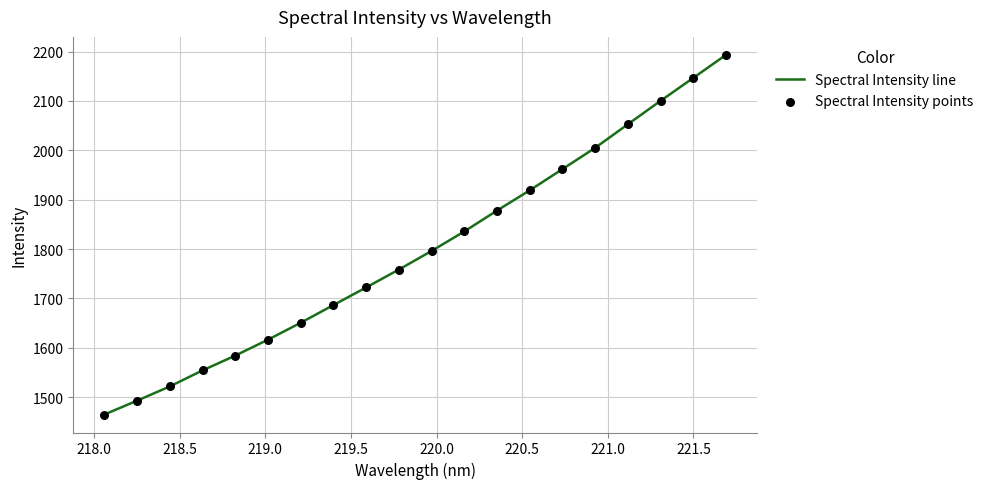

What is the greatest value displayed?

2193.4